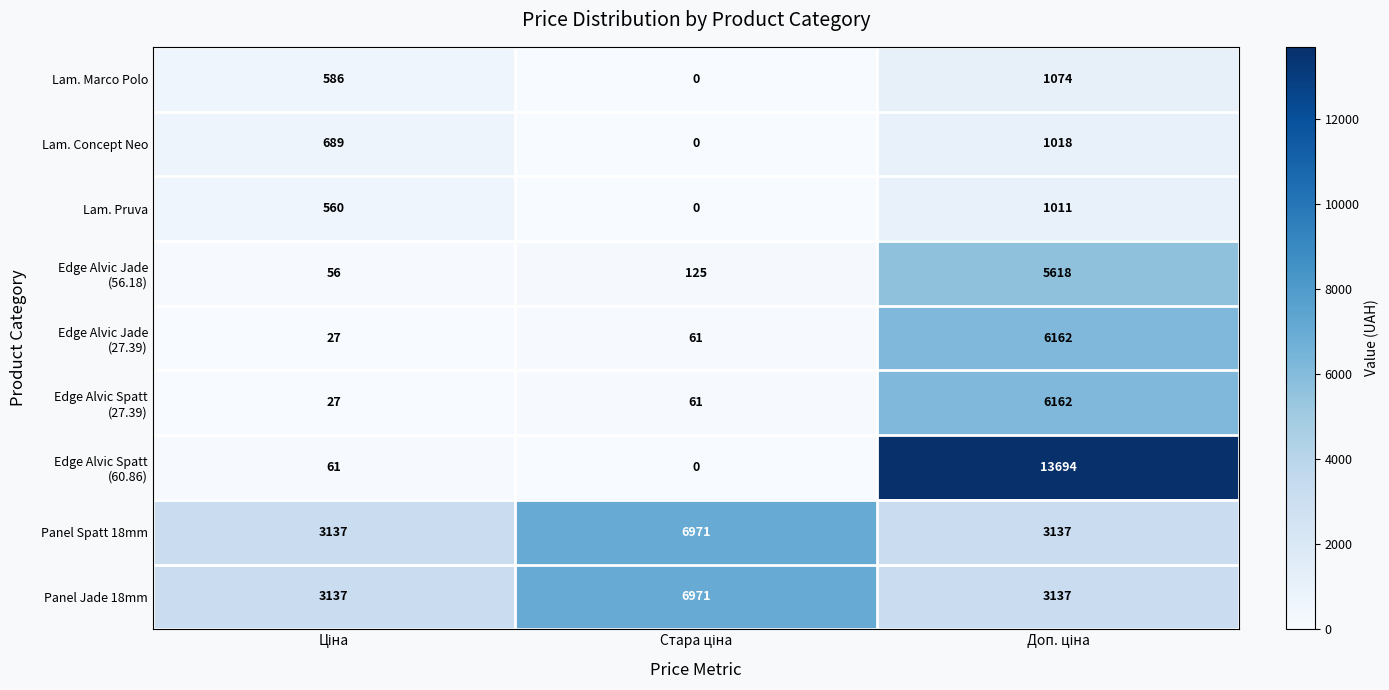

At how many categories does at least one series exceed 87?

3